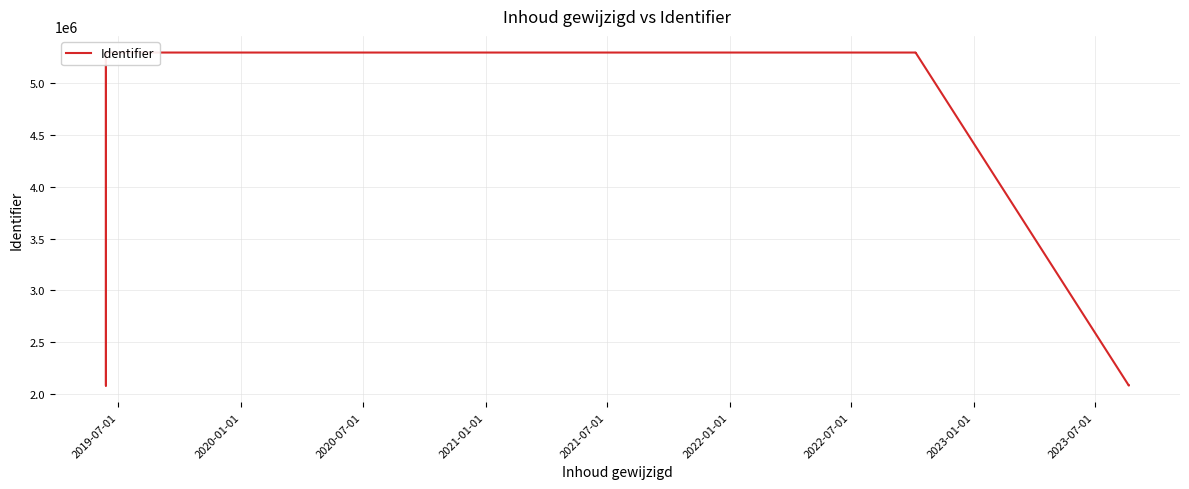

How many values are below 5294786?

6